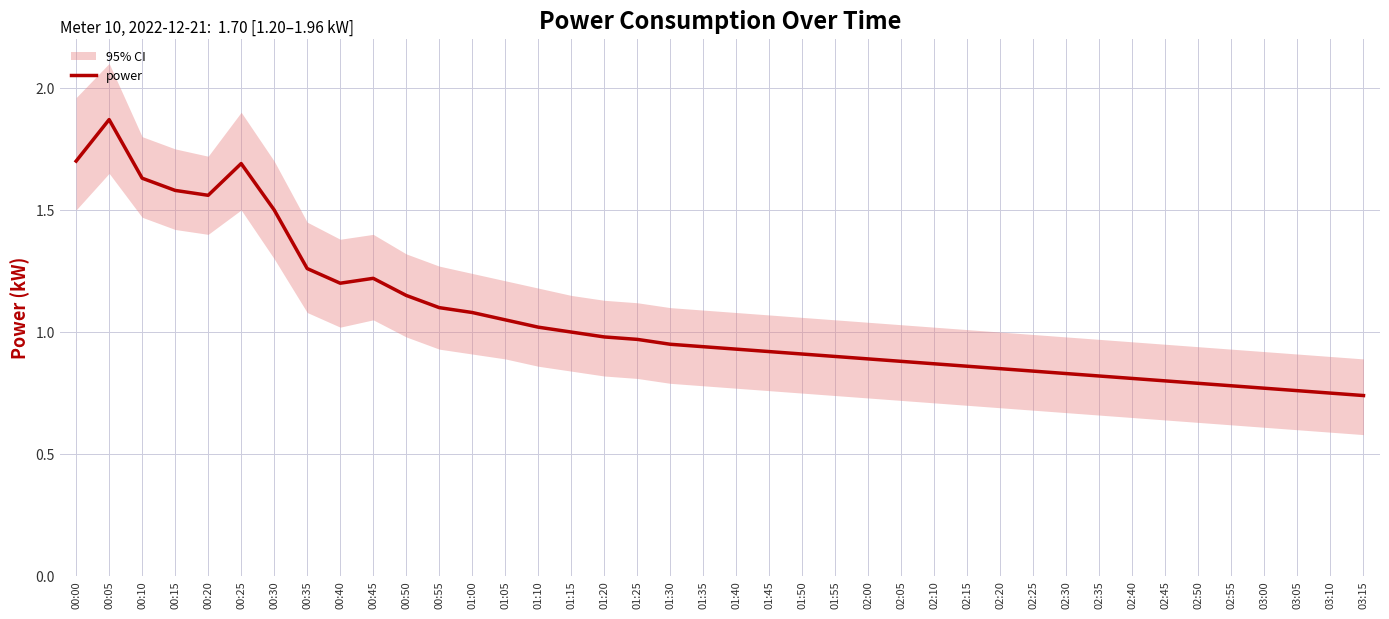

True or false: there are more than 1 points higher than both neighbors.

True